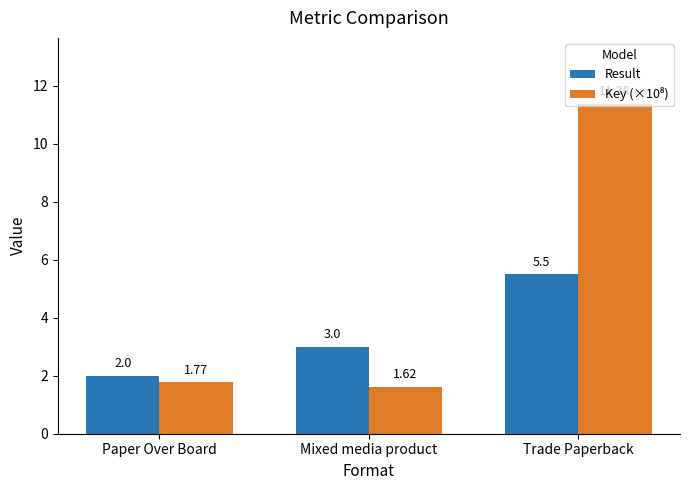

What is the difference between the maximum and minimum values in the Result series?

3.5